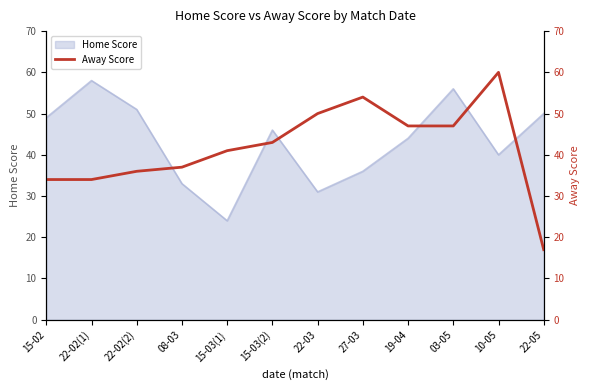

What is the sum of all values?

500